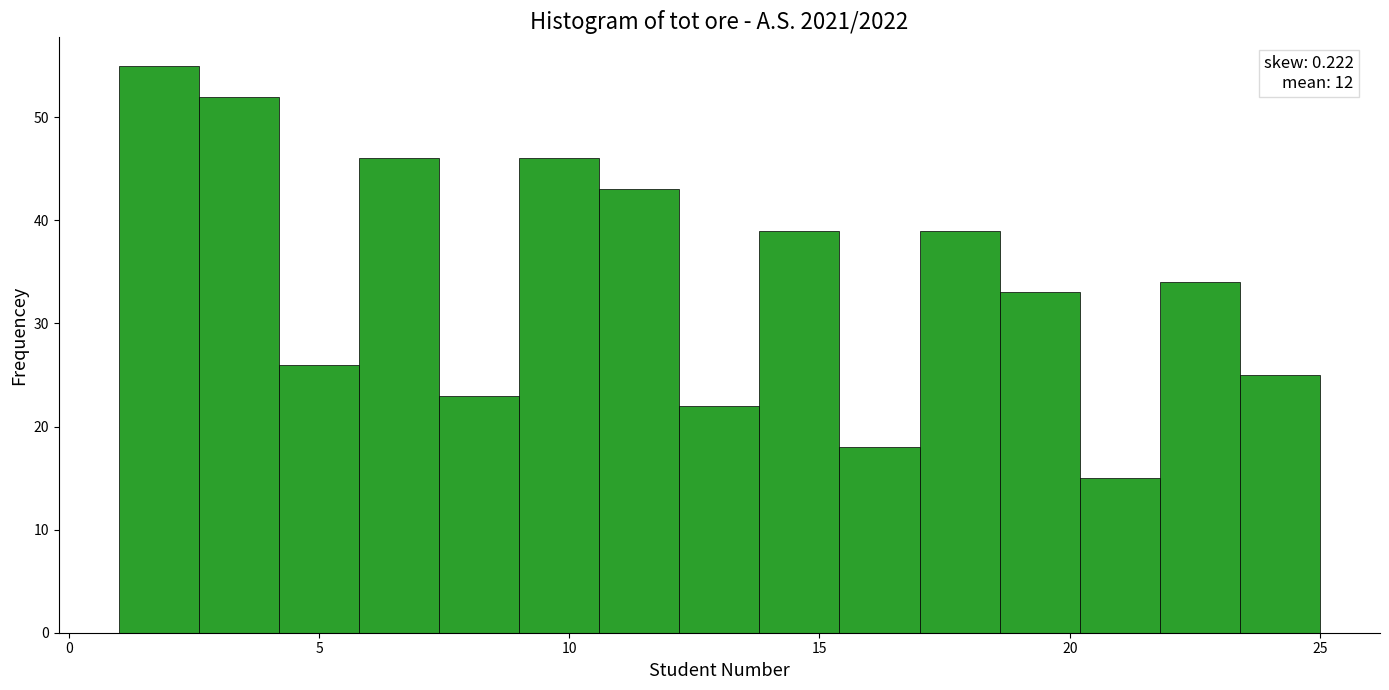

Read against the x-axis, roughly where is the centre of the tallest bar?

2.0